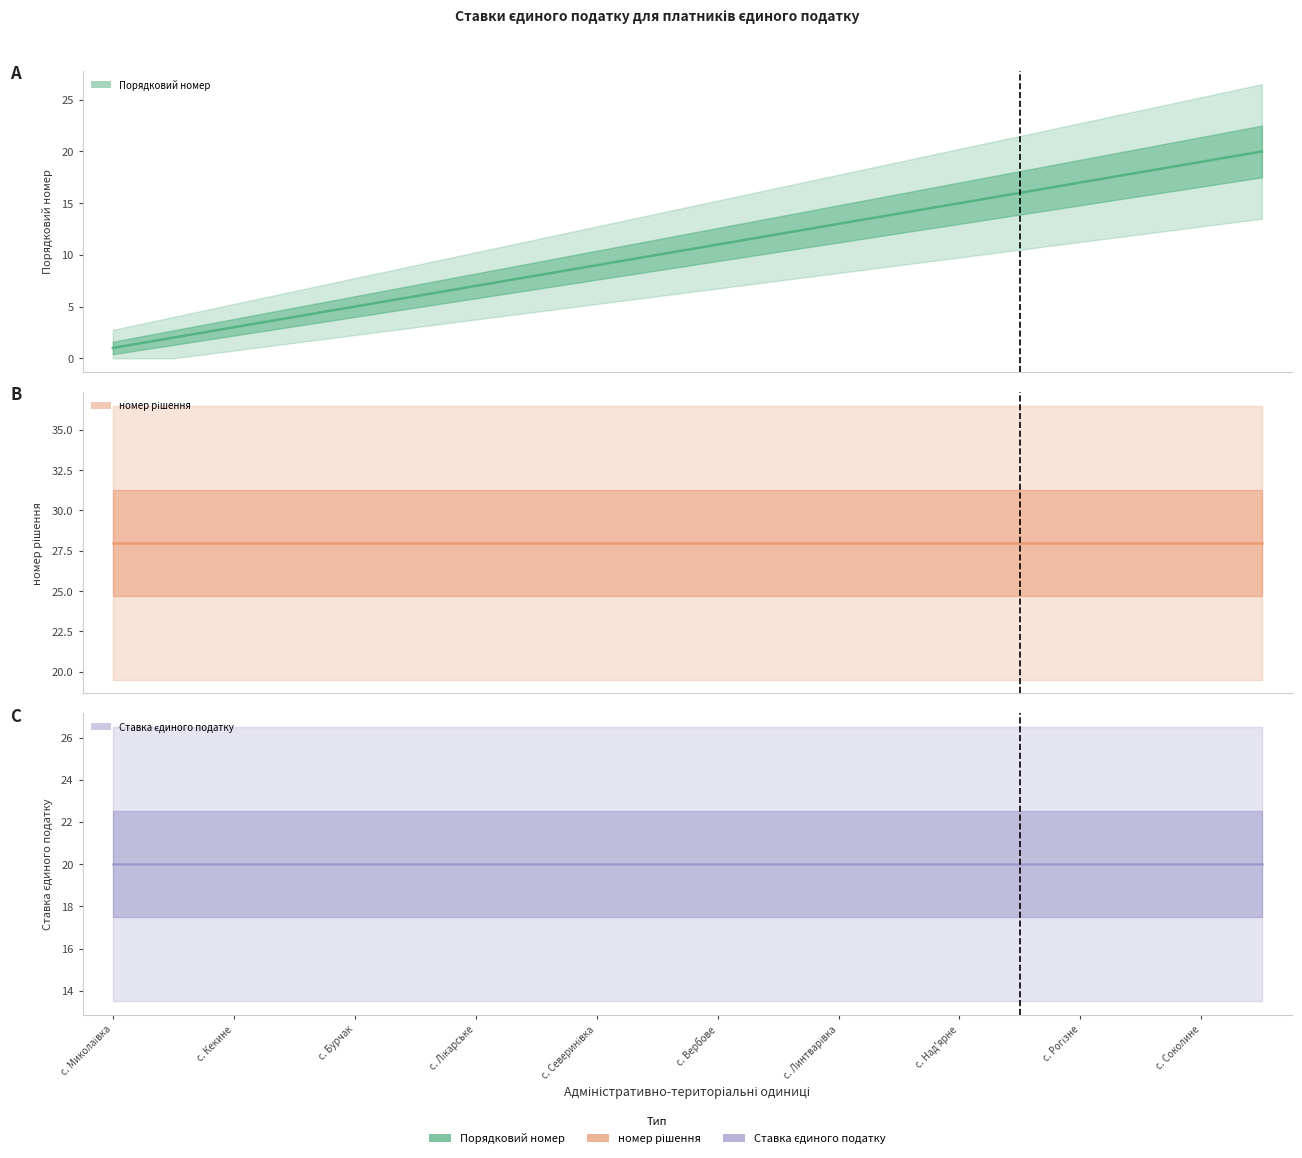

Between с. Соколине and 16, which series saw the biggest shift?

Порядковий номер